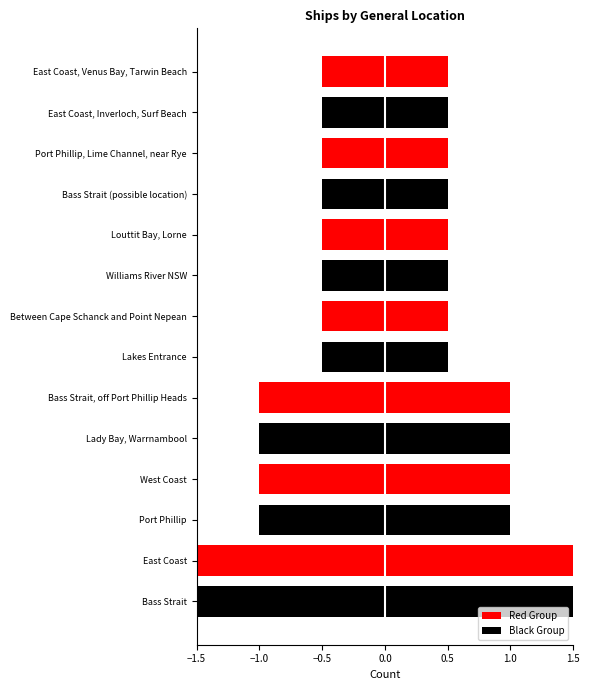

What is the maximum value shown in the chart?

3